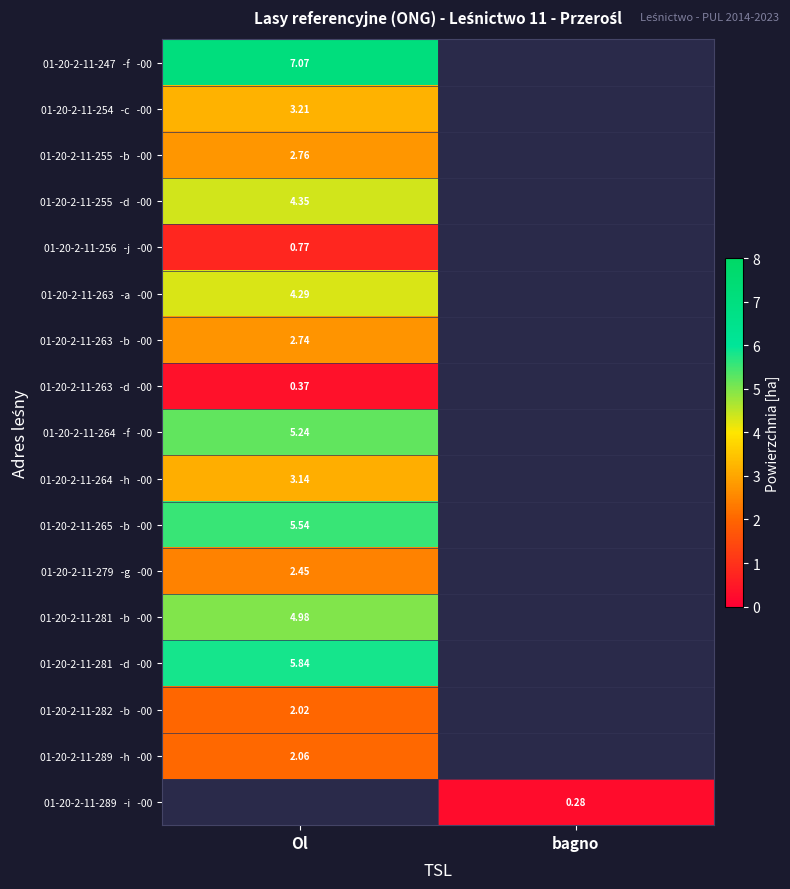

At which label is 01-20-2-11-265 -b -00 closest to 5?

Ol